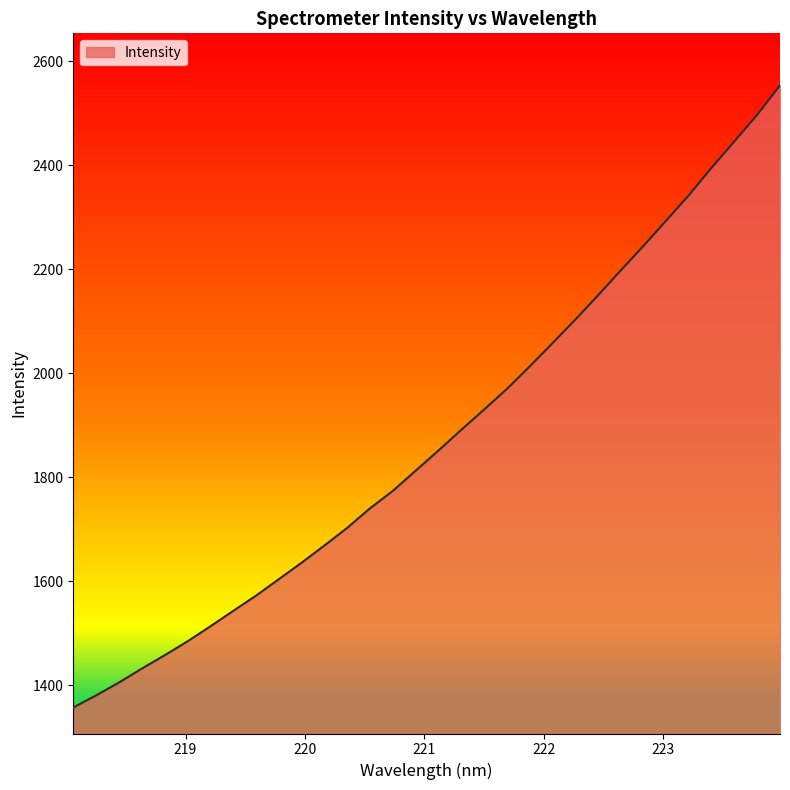

What is the minimum value shown in the chart?

1357.2